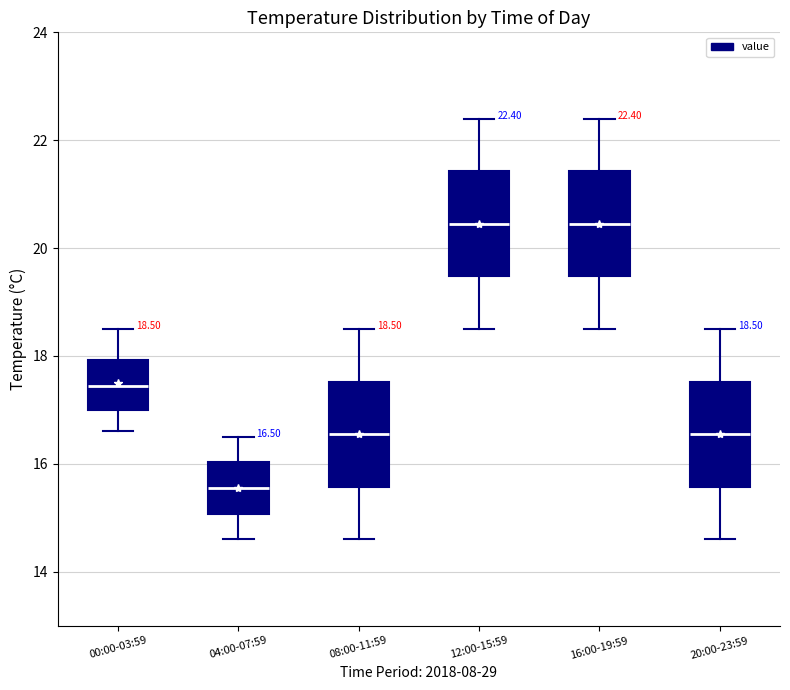

Which box's median line is the lowest?

04:00-07:59